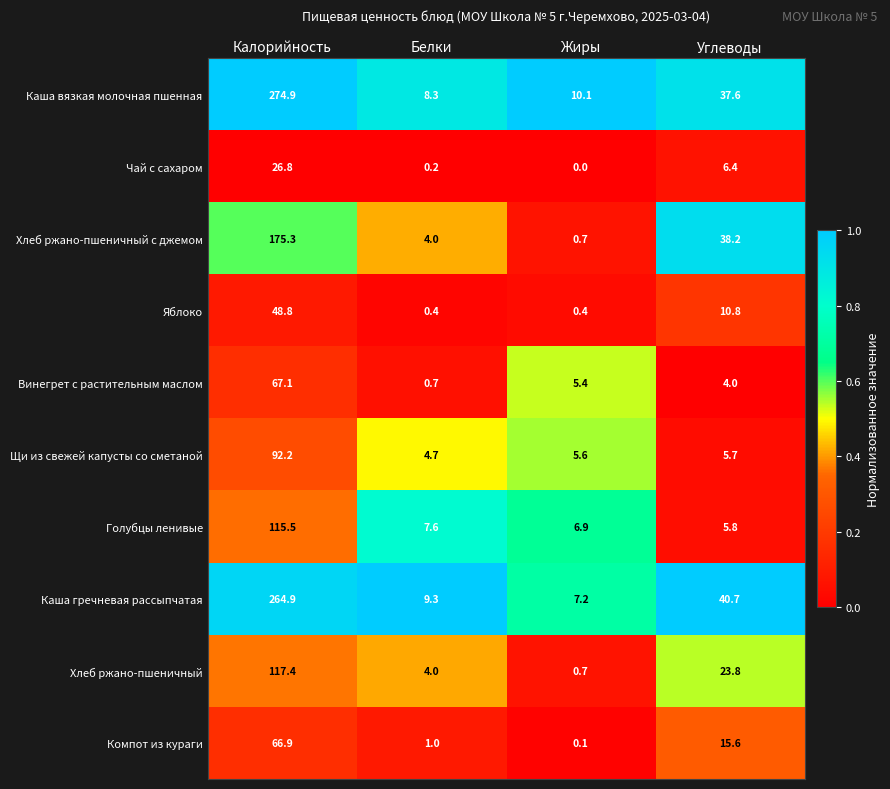

What is the sum of the Хлеб ржано-пшеничный values at Калорийность and Жиры?

118.1